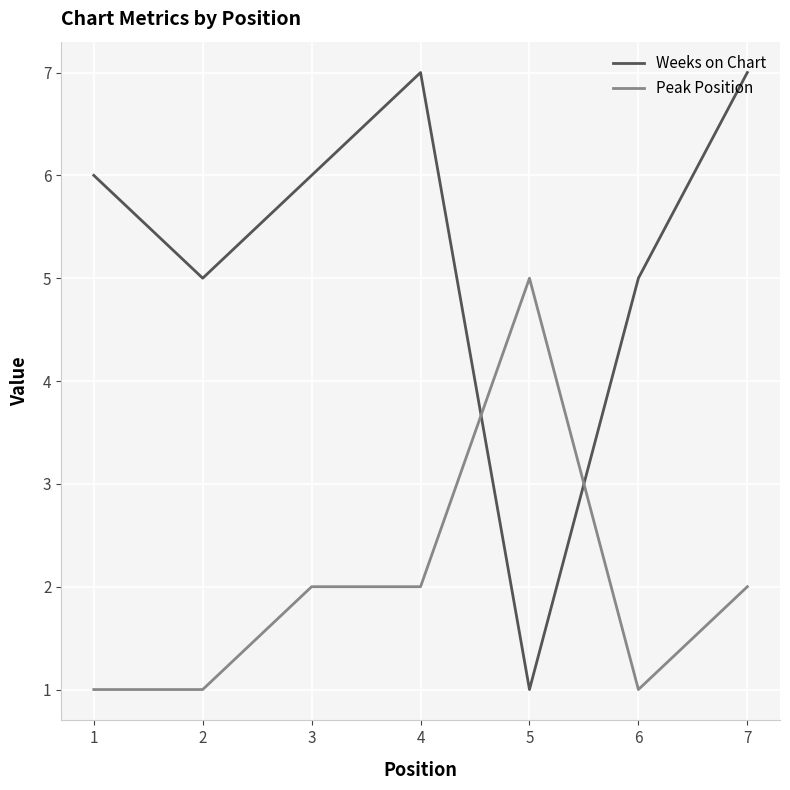

Rank the series at 4 from highest to lowest value.

Weeks on Chart, Peak Position